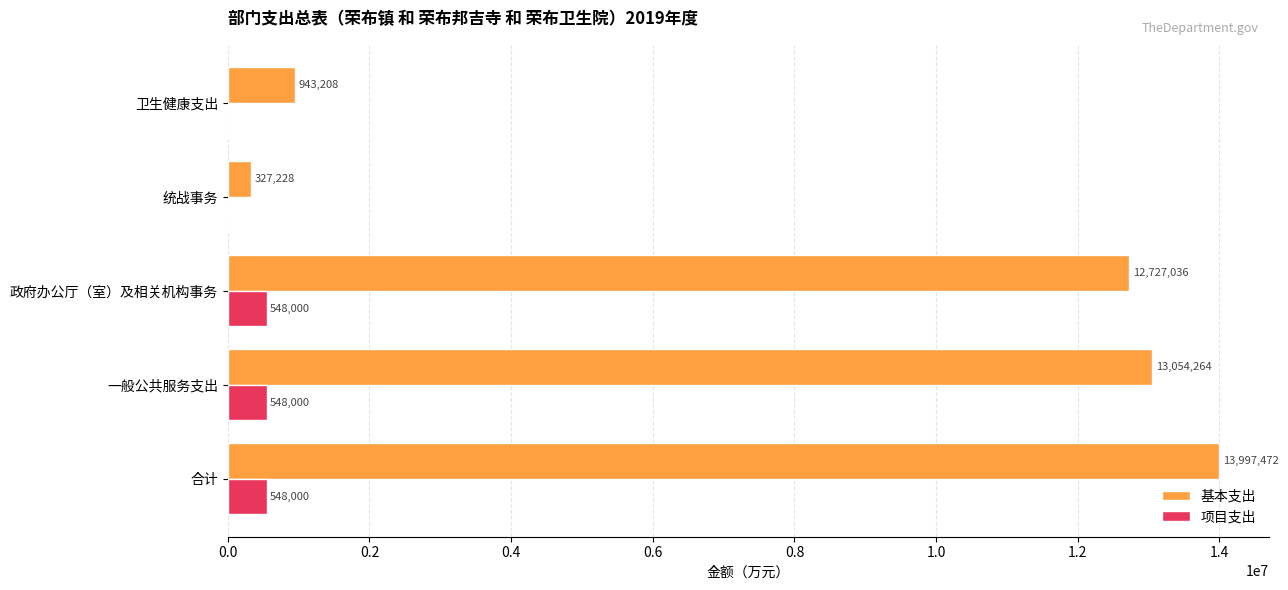

What is the sum of all 基本支出 values?

41049208